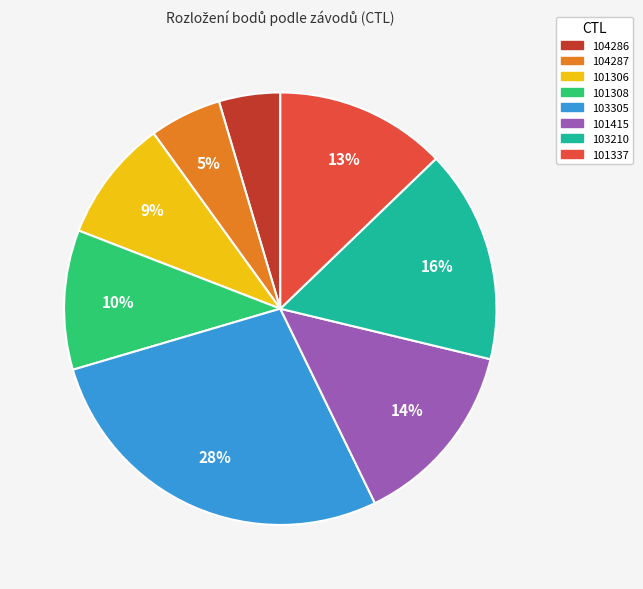

How many segments does this pie chart have?

8